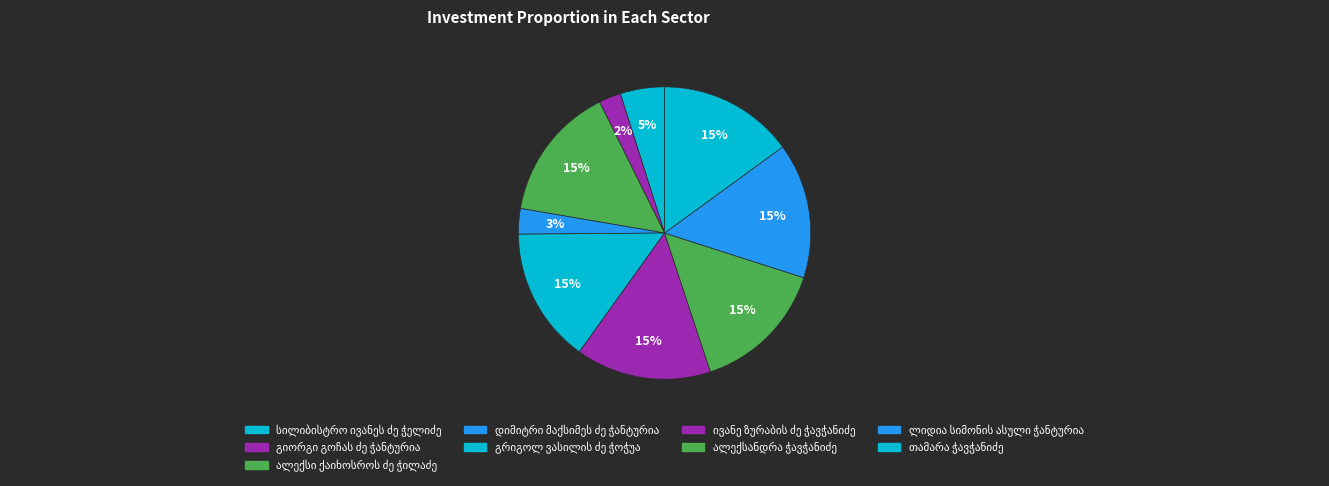

How many slices are in this pie chart?

9